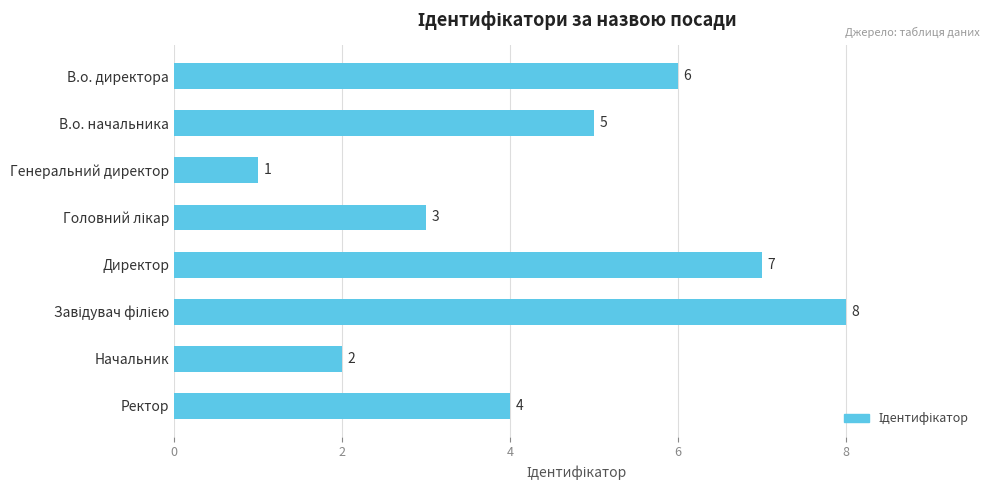

What is the value of the 8th bar from the top?

4